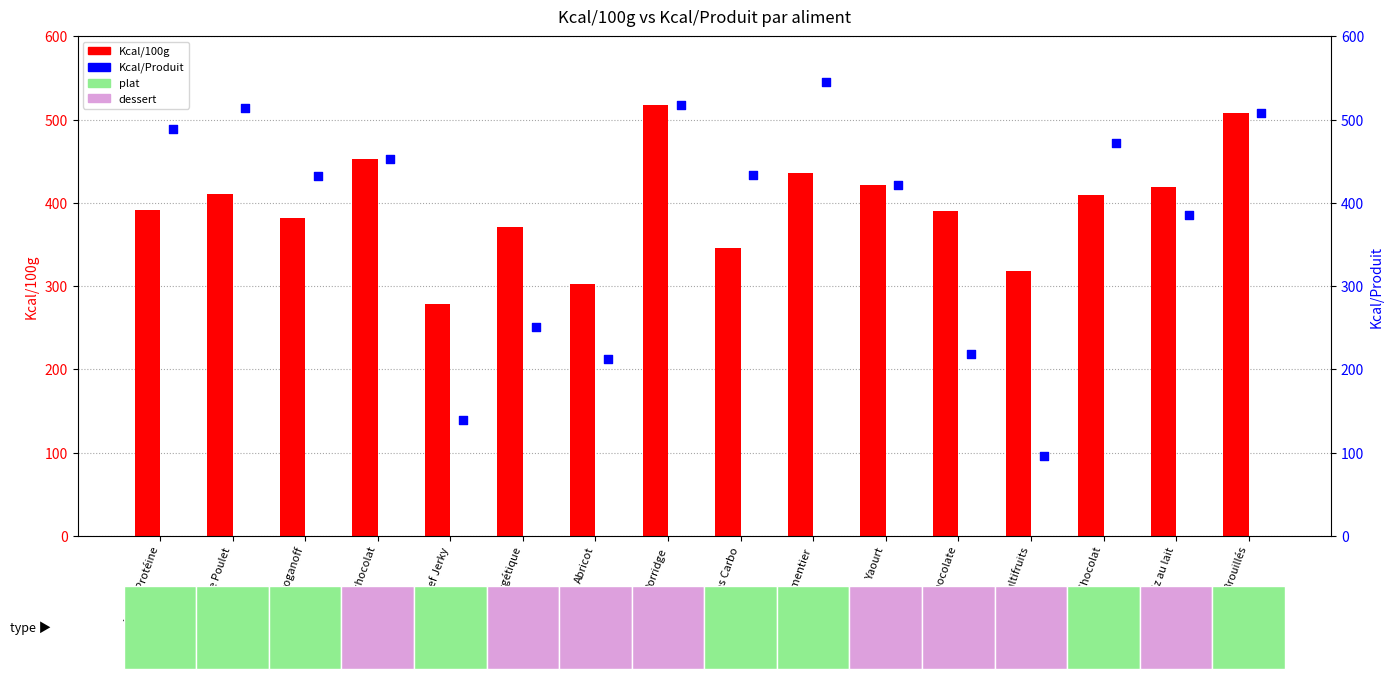

What is the total value across all series at Curry de Poulet?

925.0